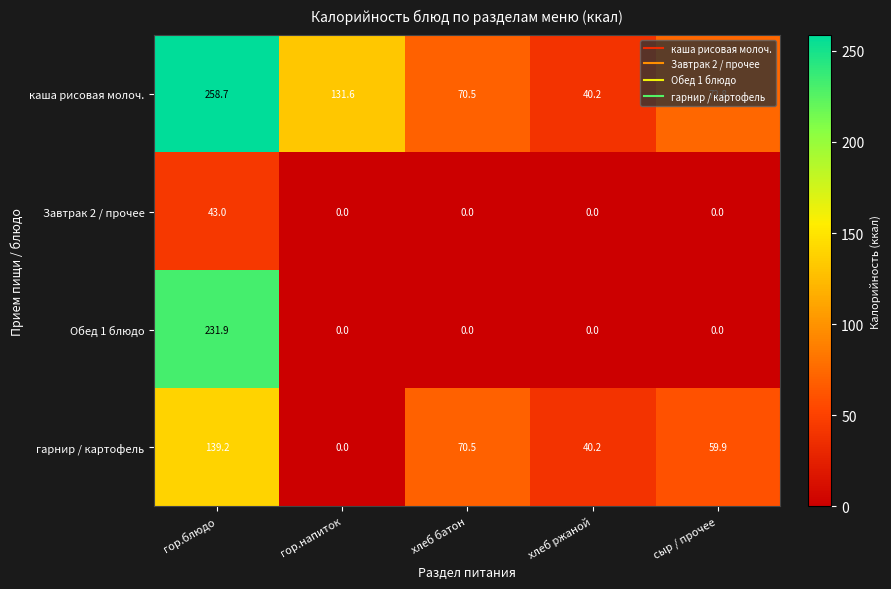

List the series in order of their peak value, highest first.

каша рисовая молоч., Обед 1 блюдо, гарнир / картофель, Завтрак 2 / прочее